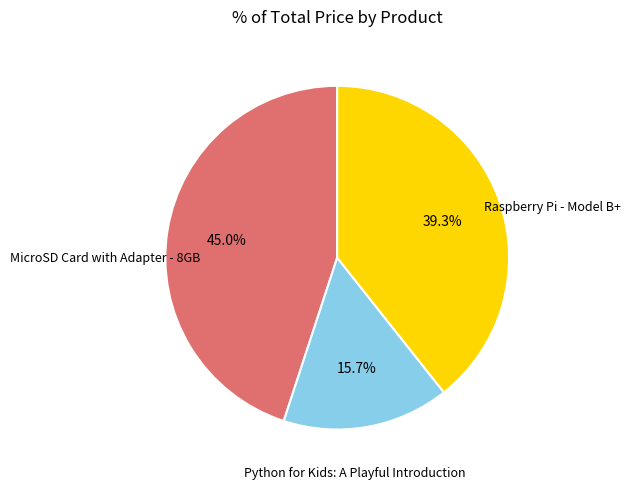

Does any single category account for the majority?

No